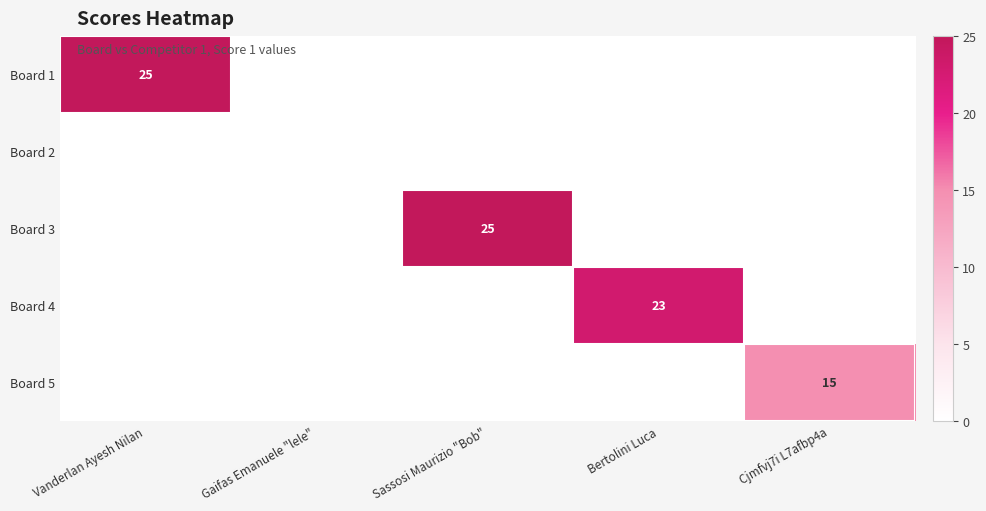

At which category does the chart reach its minimum across all series?

Gaifas Emanuele "lele"